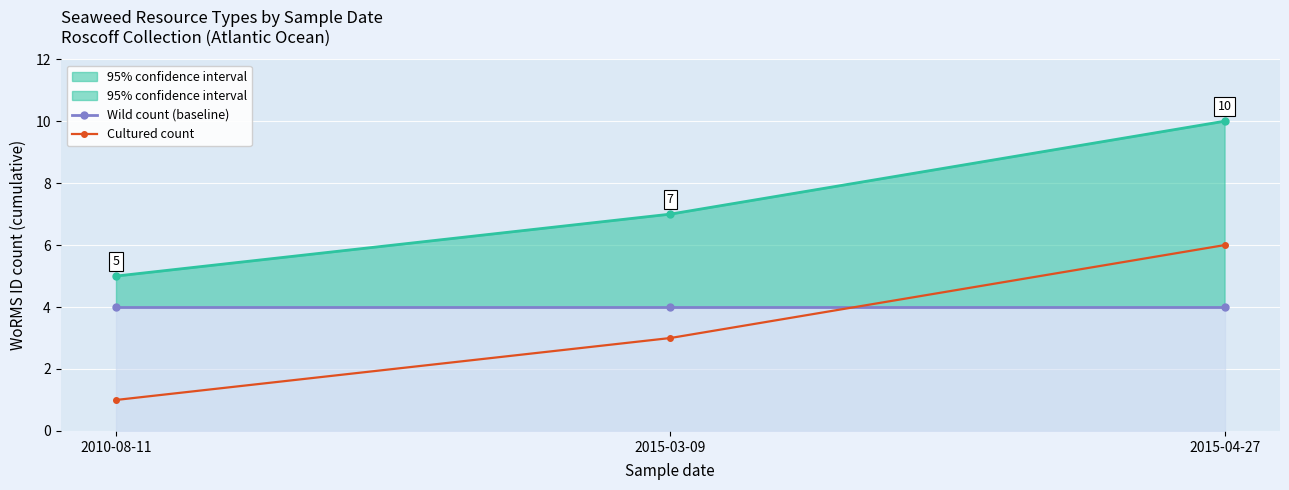

At which label is Cultured count closest to 3?

2015-03-09